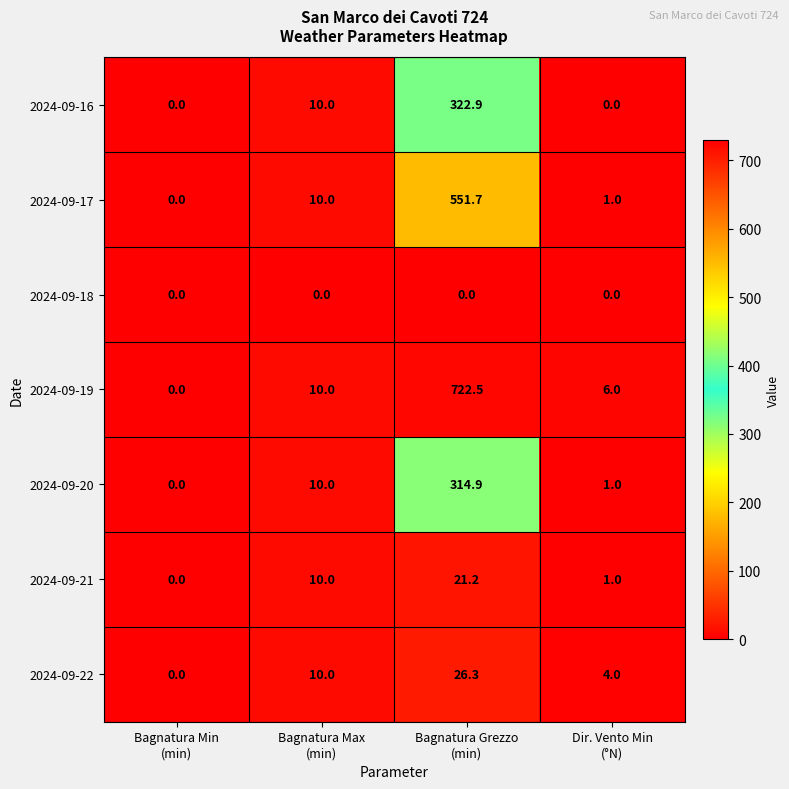

What is the maximum value shown in the chart?

722.5